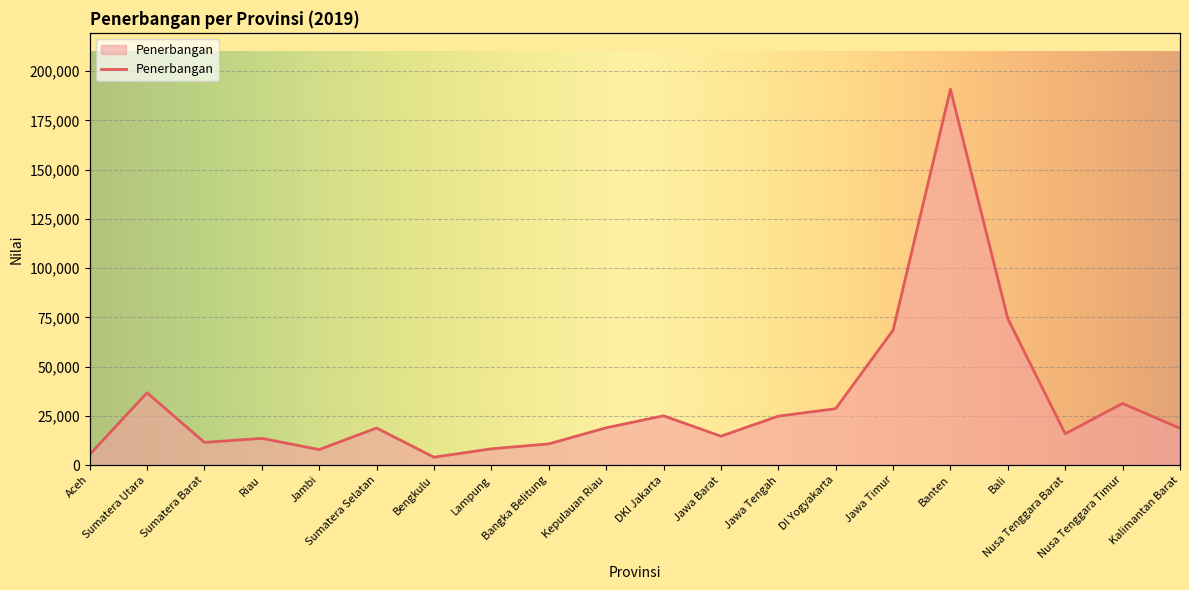

At which category does the chart reach its peak across all series?

Banten